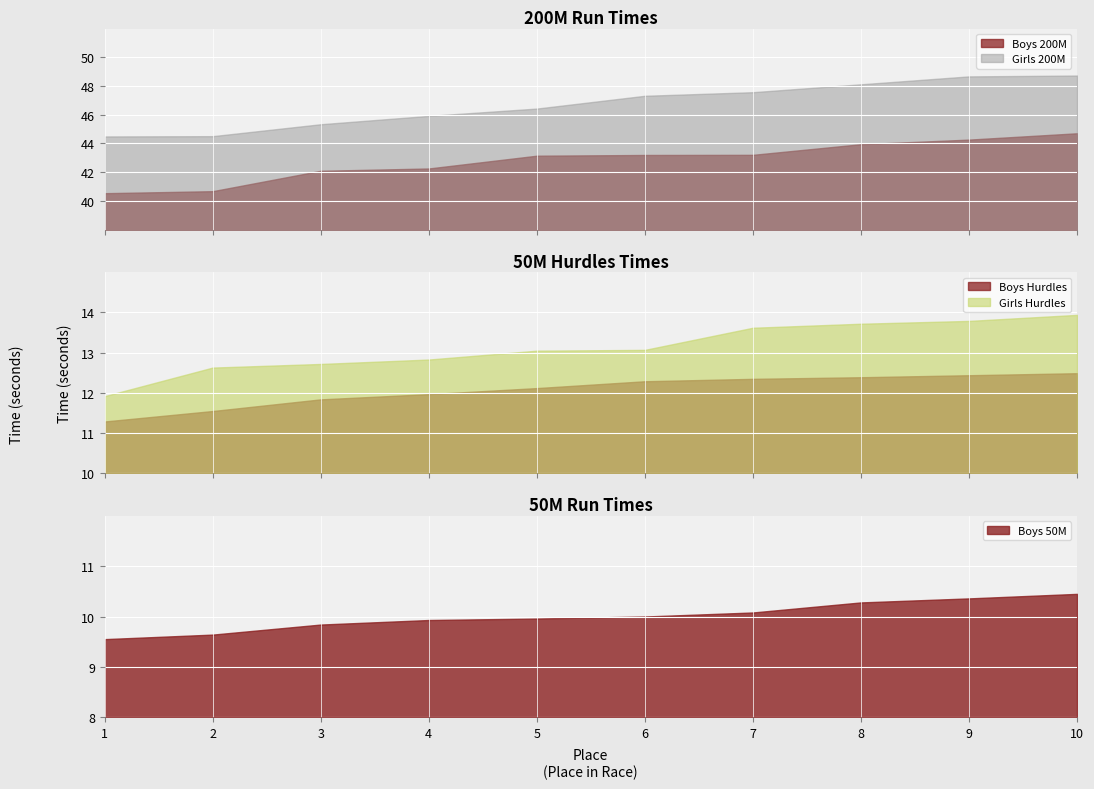

Is it true that Boys Time equals 23.5 at 6?

False